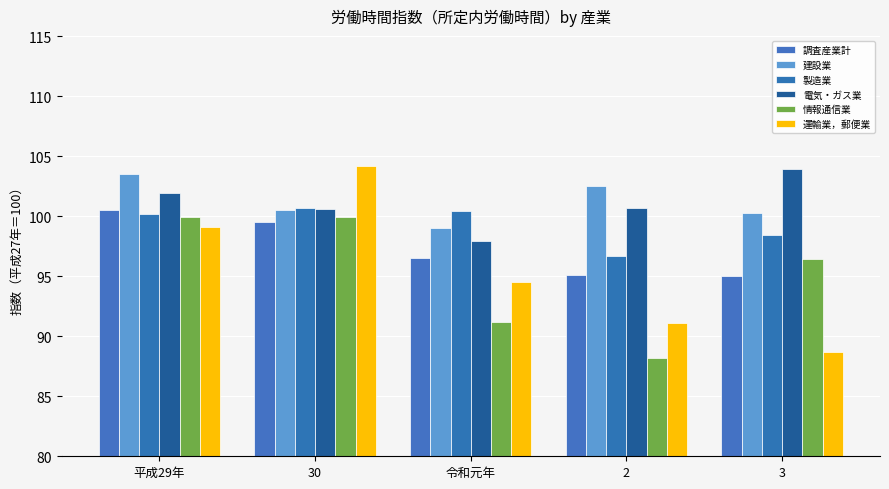

What is the minimum value shown in the chart?

88.2